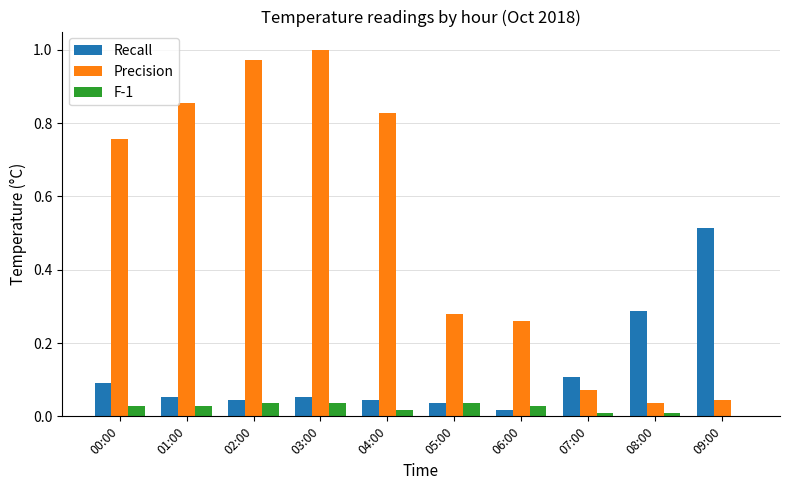

Between 07:00 and 08:00, which series saw the biggest shift?

Recall